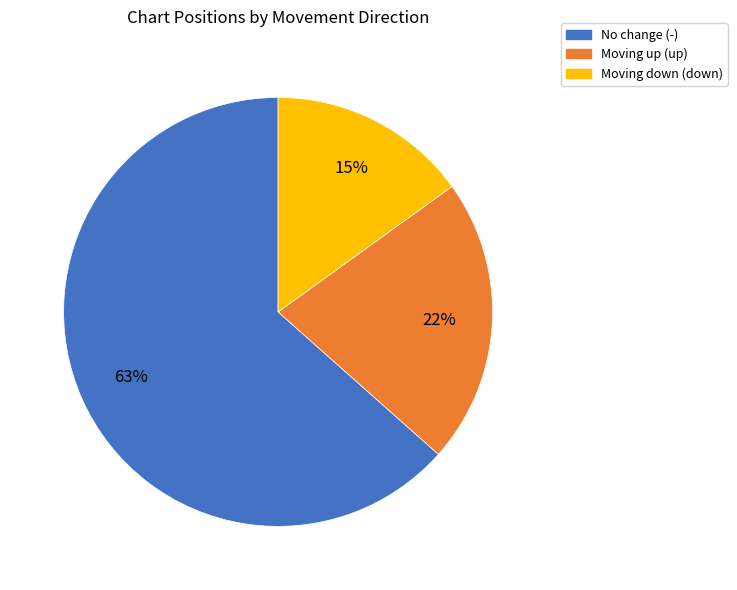

Is there a majority slice in this chart?

Yes